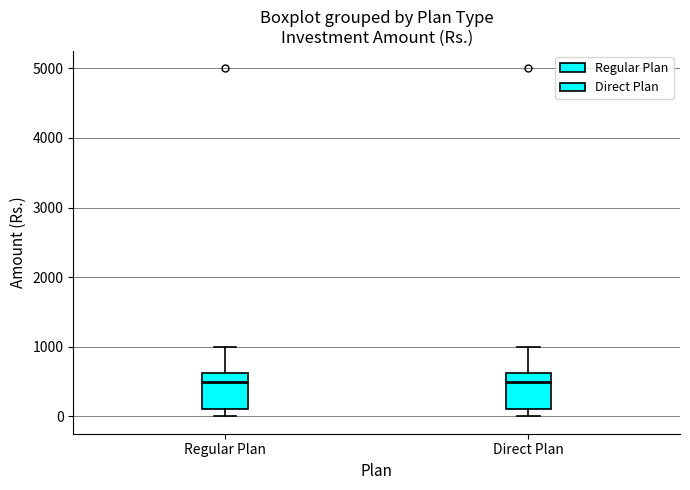

Reading left to right, read every box against the y-axis: the position of its median line, the range the box covers, and the ends of its whiskers. The values are not printed on the chart, so give them approximately, as read against the axis.

Regular Plan: median 500, box 100 to 600, whiskers 0 to 1000
Direct Plan: median 500, box 100 to 600, whiskers 0 to 1000